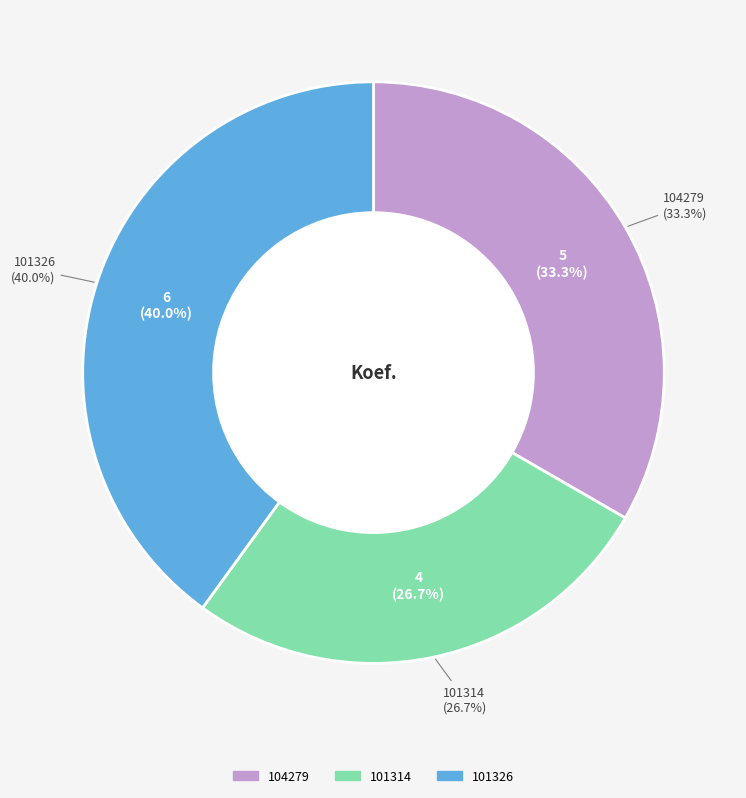

True or false: 104279 accounts for 45% of the total.

False